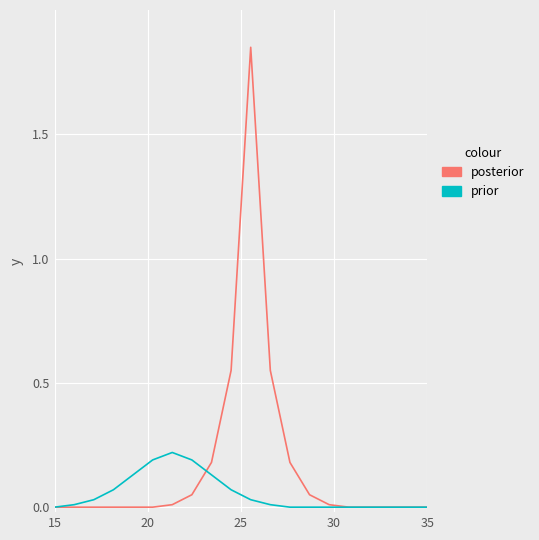

Does the chart have visible grid lines?

Yes